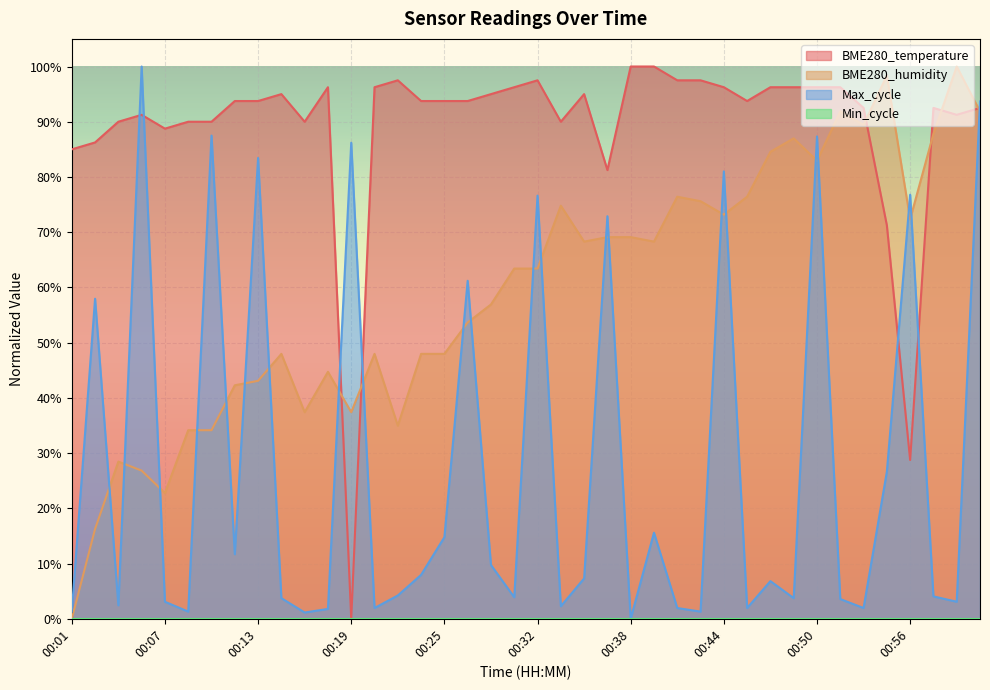

Does the chart display data point markers on the line(s)?

No